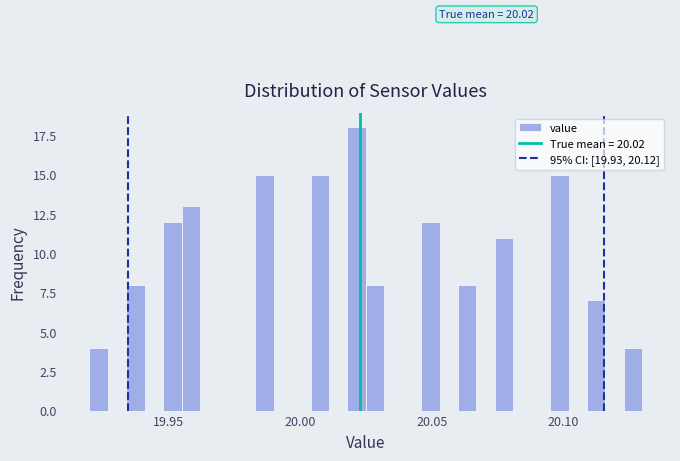

Around what value on the x-axis is the tallest bar? Give the approximate position of its centre, as read against the axis.

20.020